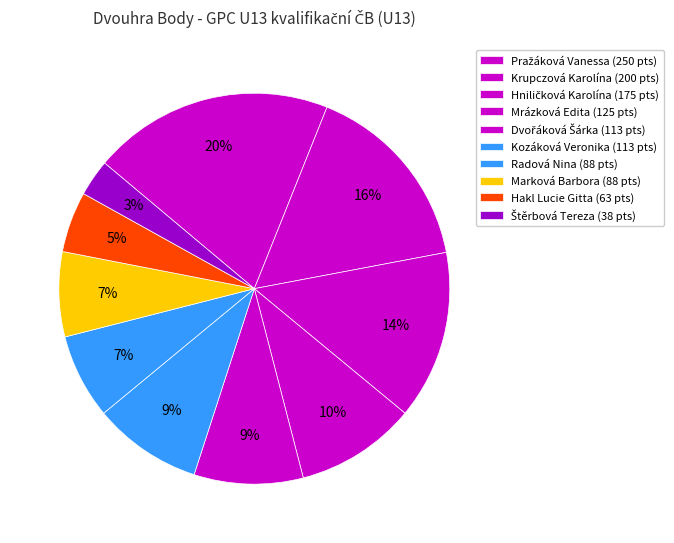

Which category has the biggest portion of the pie?

Pražáková Vanessa